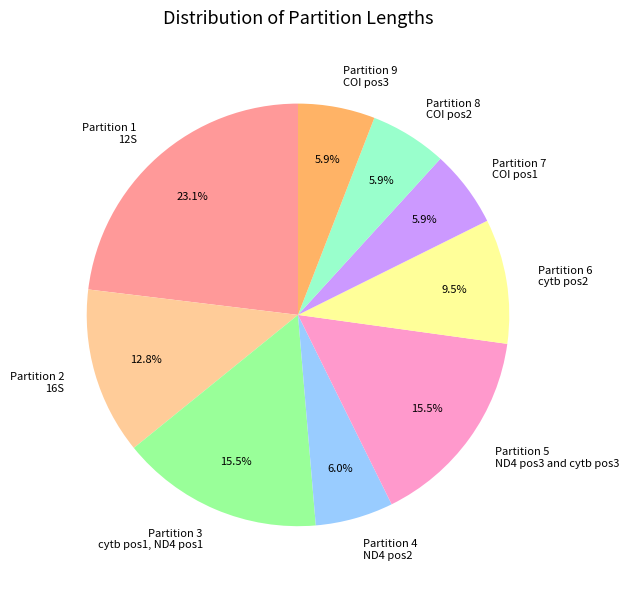

Which category has the biggest portion of the pie?

Partition 1 12S